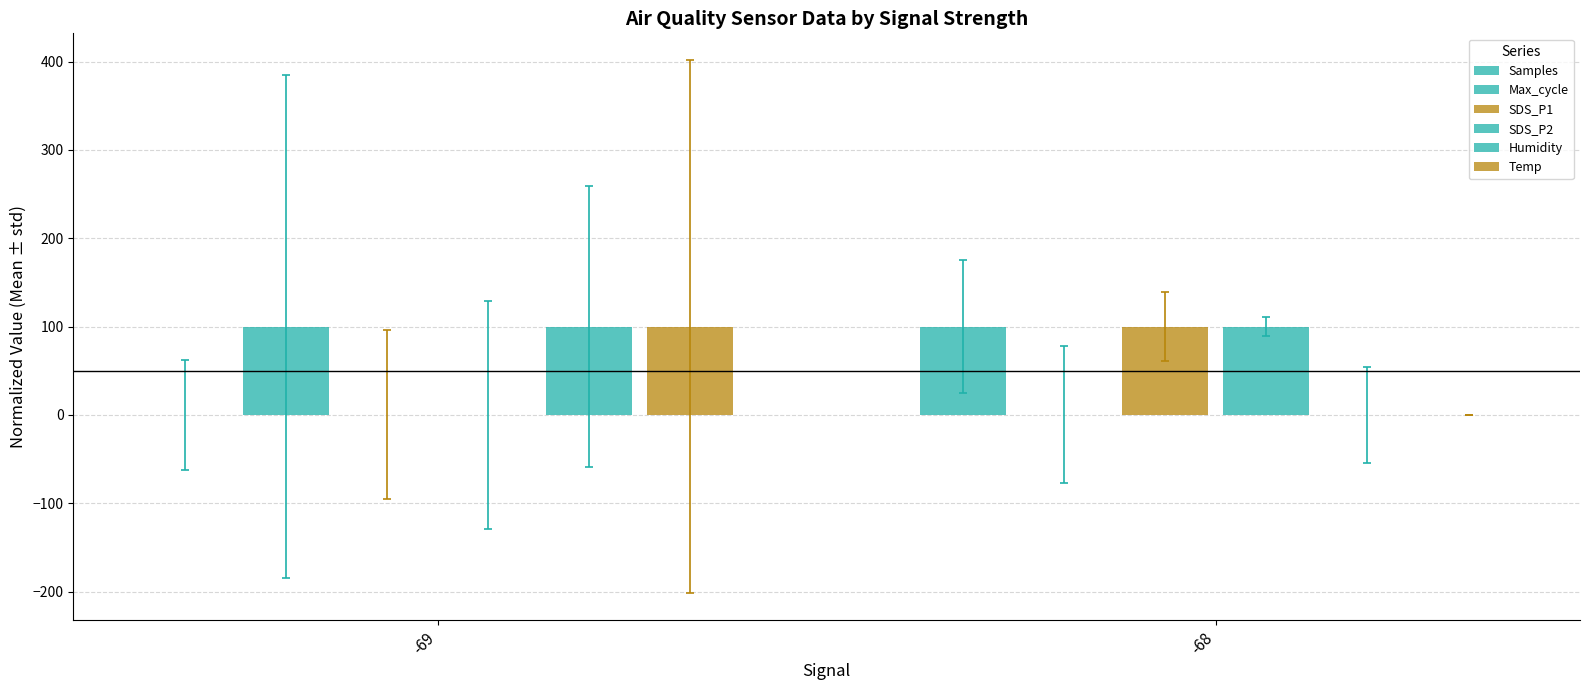

How many groups of bars are there?

2